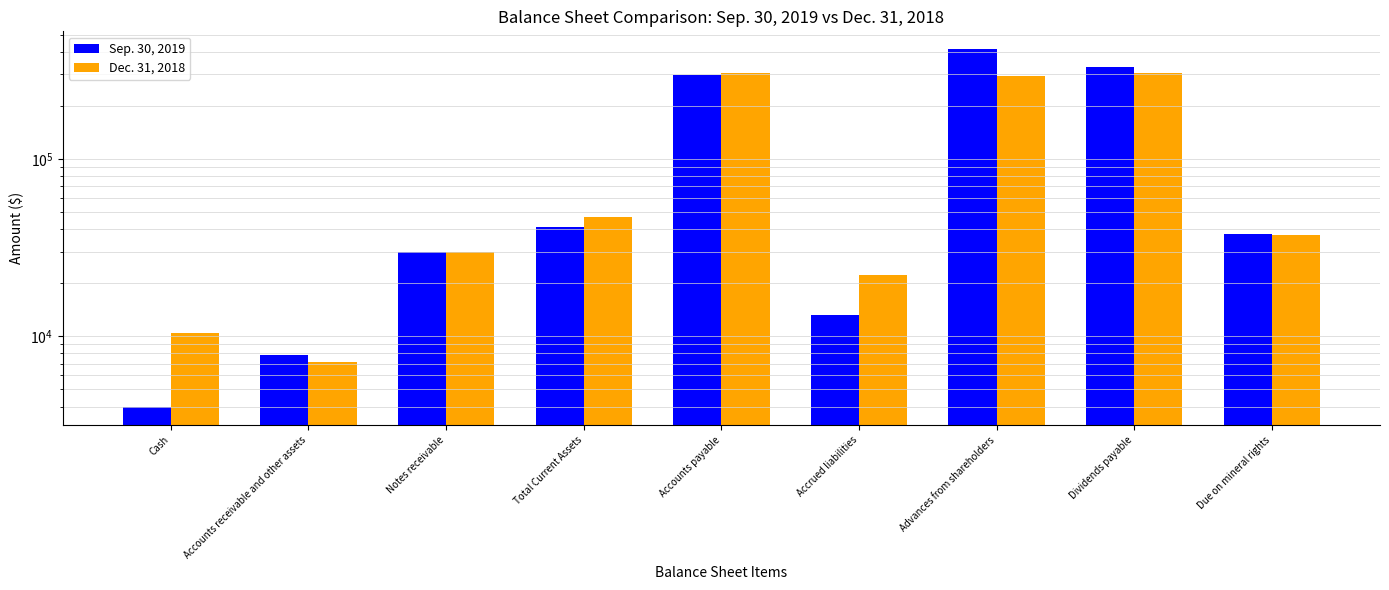

Which series has the largest range (max minus min)?

Sep. 30, 2019